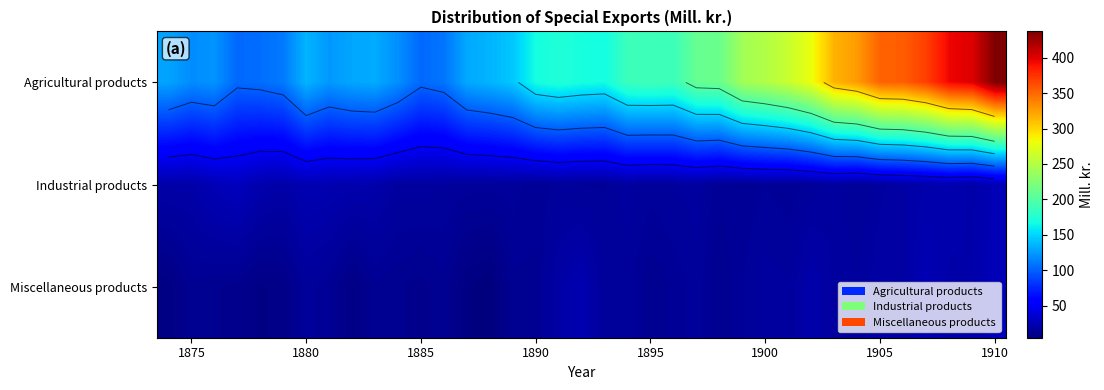

Rank the series by their maximum value, from lowest to highest.

Miscellaneous products, Industrial products, Agricultural products